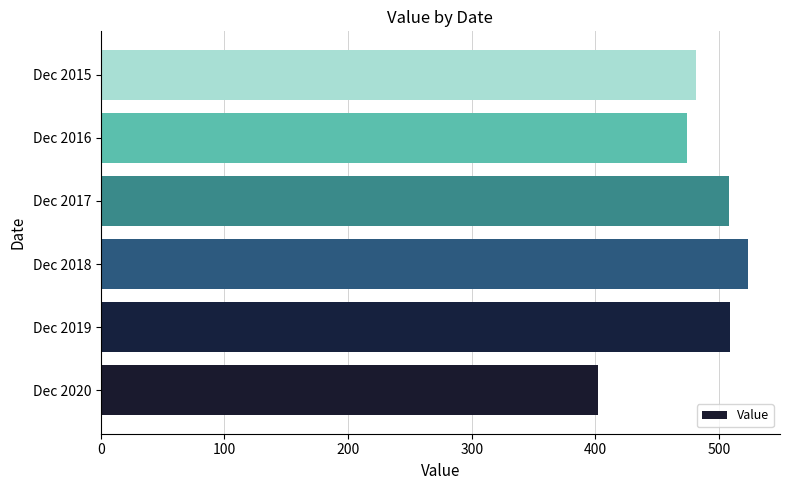

Does the chart contain any negative values?

No